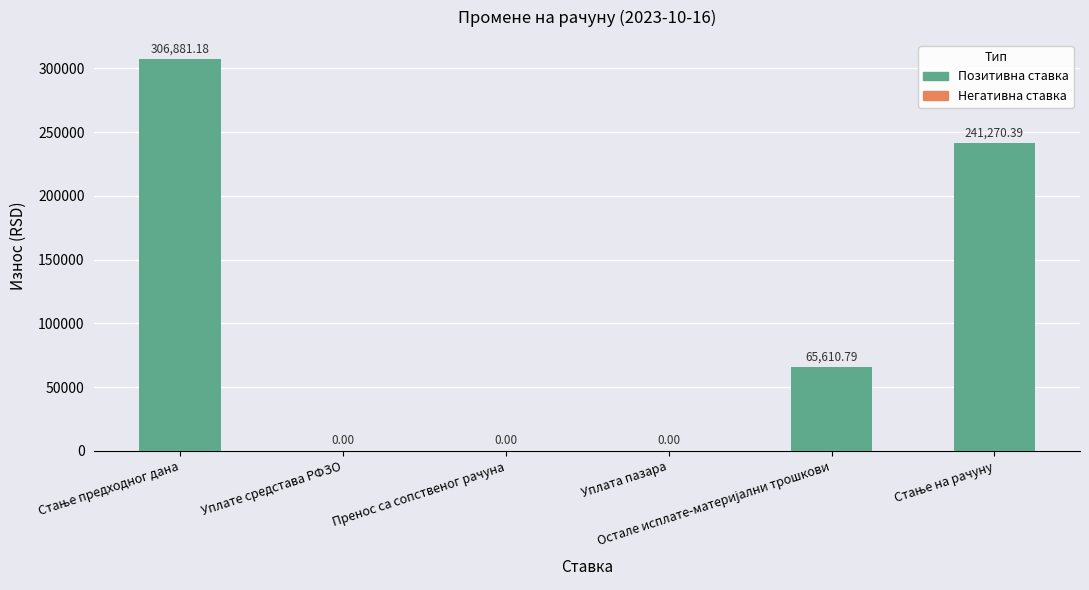

How many data points are above 65610?

3